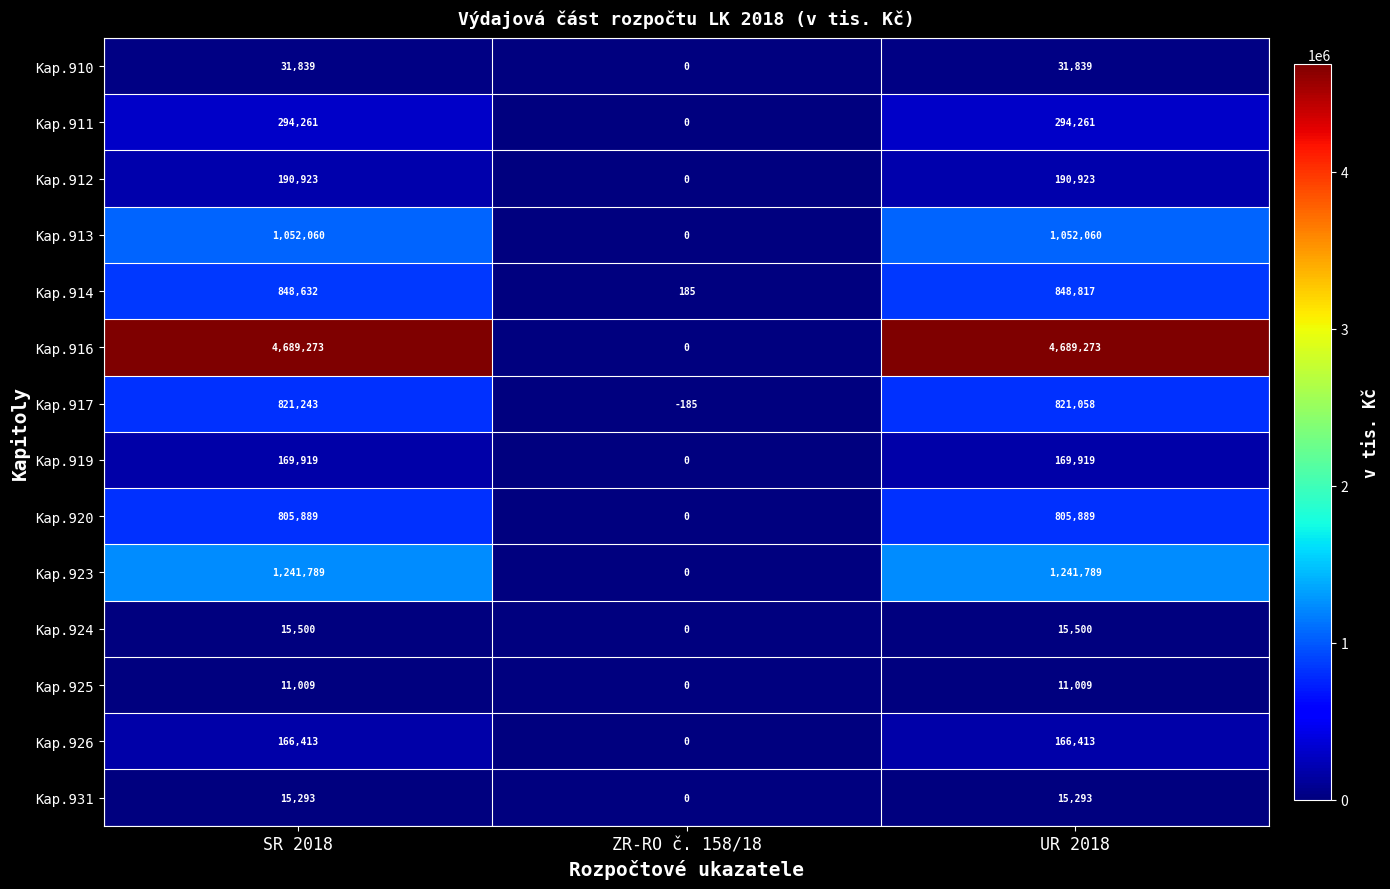

What is the smallest value displayed?

-185